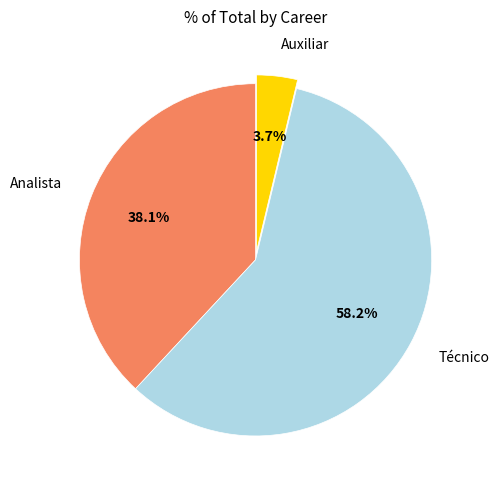

Between Analista and Auxiliar, which is larger?

Analista